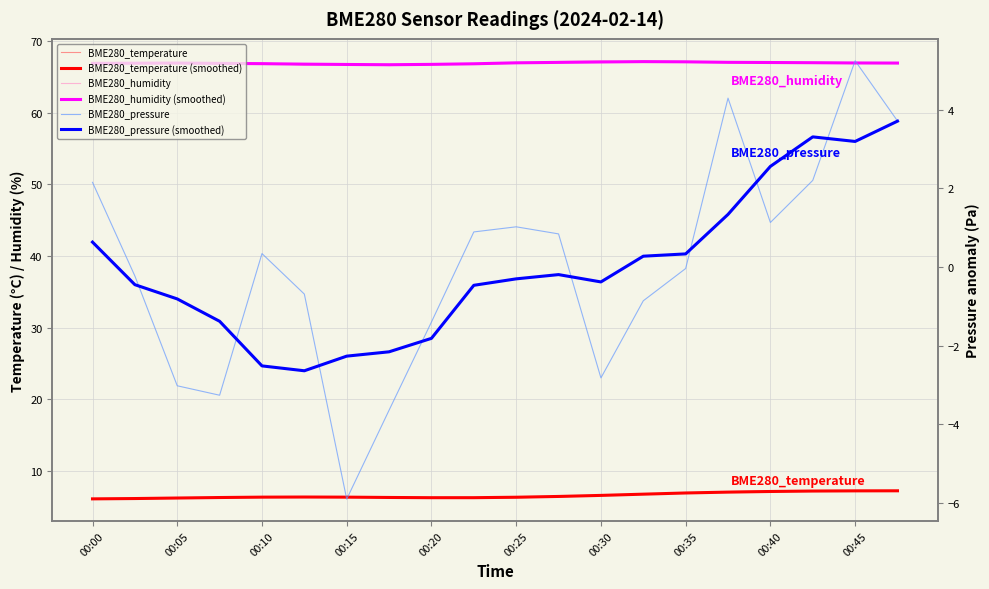

What is the difference between the maximum and minimum values in the BME280_temperature series?

1.2